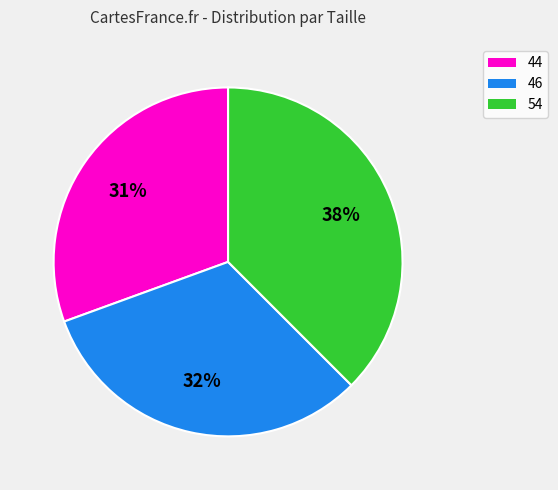

To the nearest percent, what percentage of the pie is 44?

31%